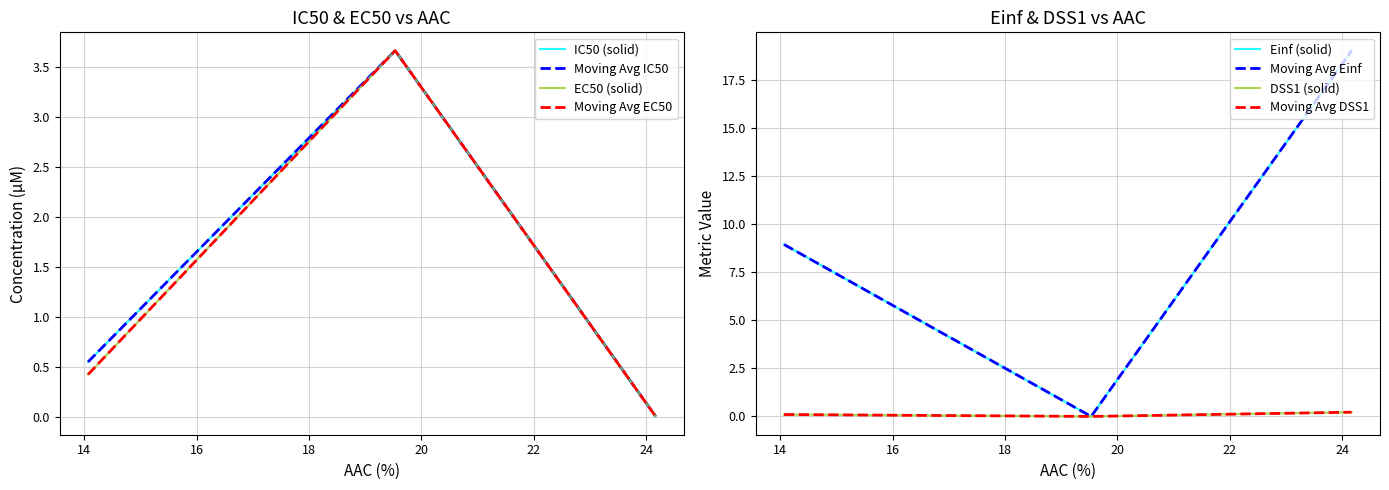

Which series has the widest spread of values?

Einf (%)